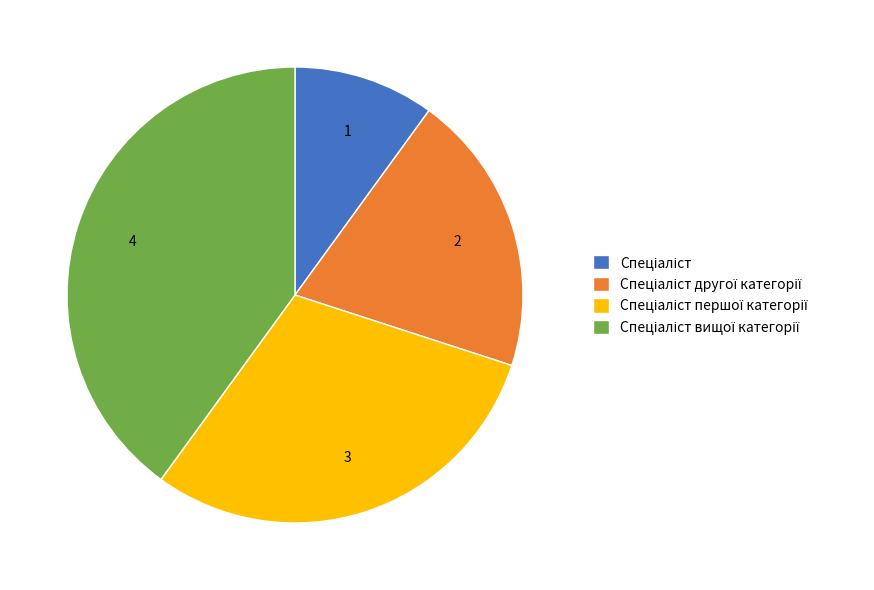

Does any single category account for the majority?

No